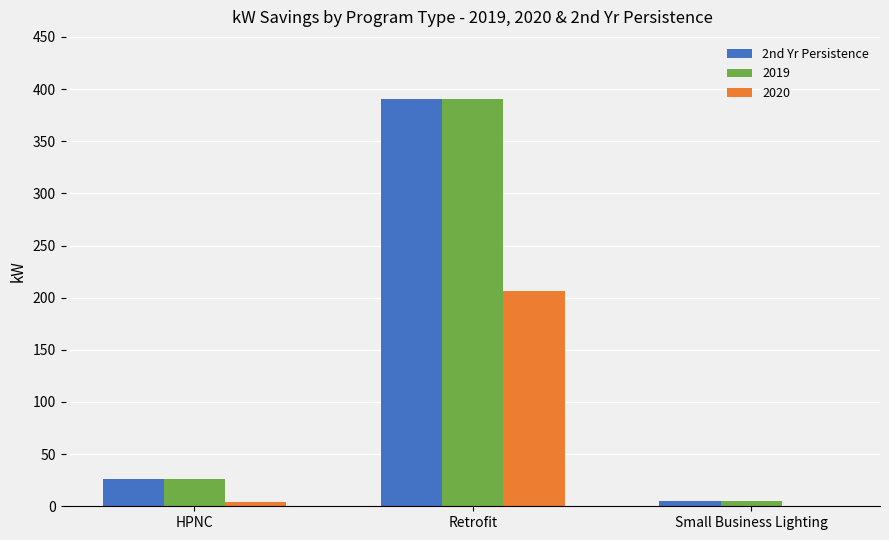

At which category does the chart reach its peak across all series?

Retrofit